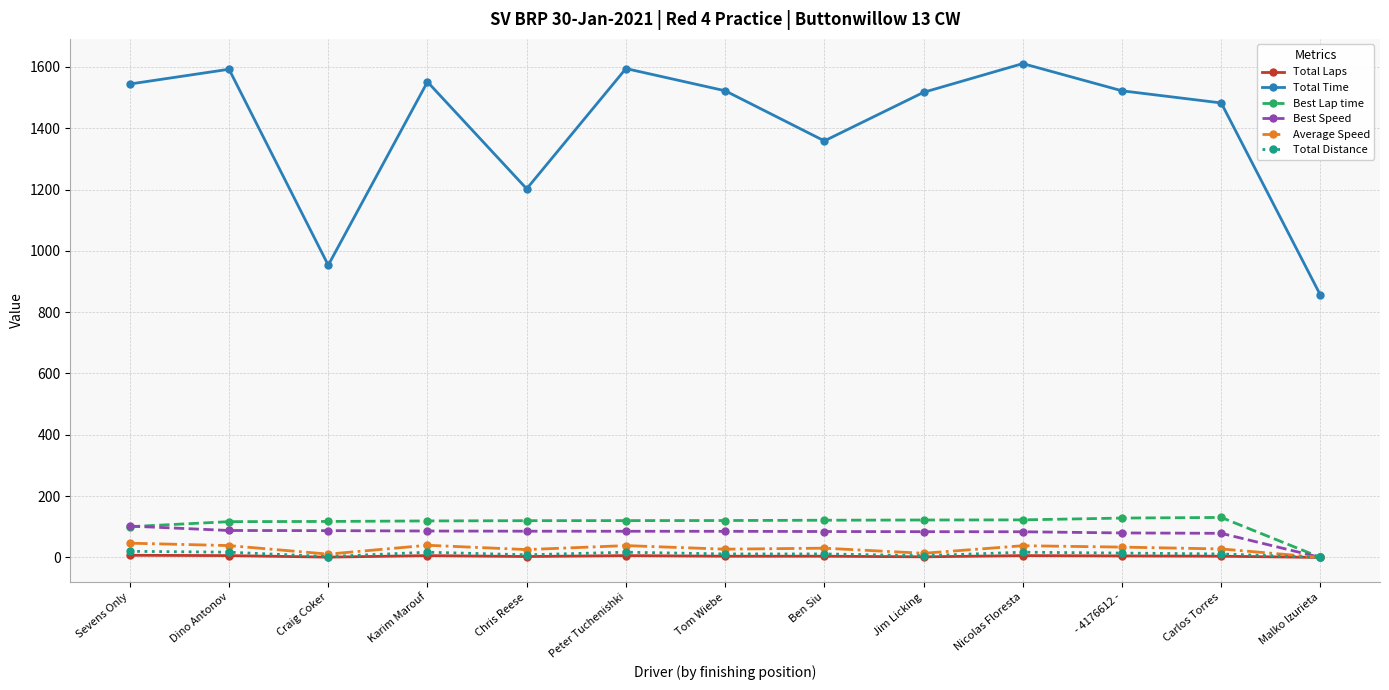

Which series has the largest range (max minus min)?

Total Time